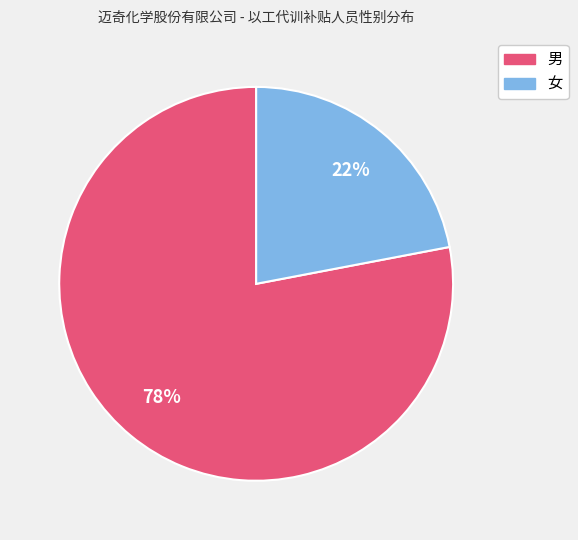

To the nearest percent, what percentage of the pie is 男?

78%